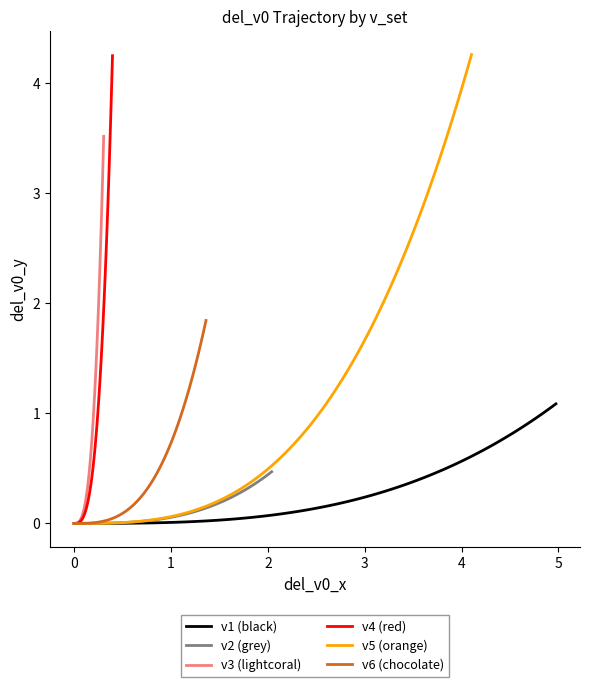

What is the average value of the v3 (lightcoral) series?

1.9